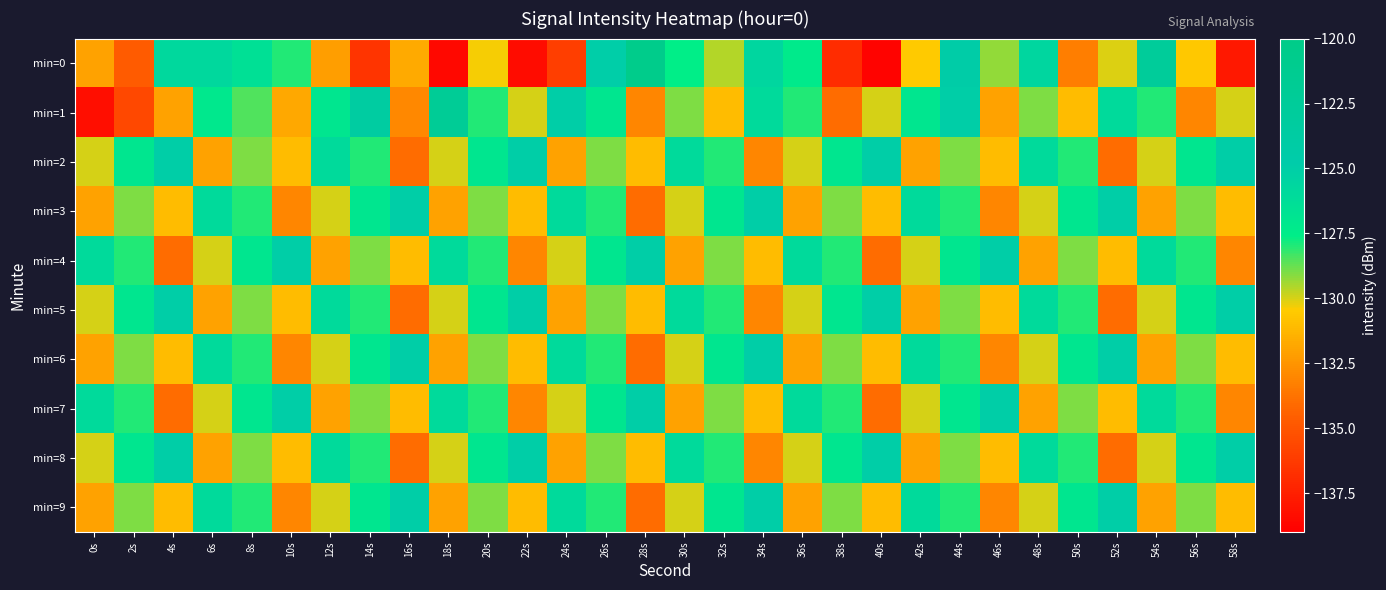

Reading left to right, extract all data points from this chart.

min=0: 0s=-132.0	2s=-134.7	4s=-125.8	6s=-125.8	8s=-126.5	10s=-128.0	12s=-132.1	14s=-136.5	16s=-131.7	18s=-138.6	20s=-130.4	22s=-138.4	24s=-136.1	26s=-124.9	28s=-120.6	30s=-127.6	32s=-129.6	34s=-125.6	36s=-127.3	38s=-136.9	40s=-138.8	42s=-130.5	44s=-124.4	46s=-129.2	48s=-125.6	50s=-133.3	52s=-130.1	54s=-122.5	56s=-130.6	58s=-137.9
min=1: 0s=-138.3	2s=-135.6	4s=-132.0	6s=-127.2	8s=-128.5	10s=-131.8	12s=-127.0	14s=-123.6	16s=-133.0	18s=-122.1	20s=-128.0	22s=-130.0	24s=-125.0	26s=-127.0	28s=-133.0	30s=-129.0	32s=-131.0	34s=-126.0	36s=-128.0	38s=-134.0	40s=-130.0	42s=-127.0	44s=-125.0	46s=-132.0	48s=-129.0	50s=-131.0	52s=-126.0	54s=-128.0	56s=-133.0	58s=-130.0
min=2: 0s=-130.0	2s=-127.0	4s=-125.0	6s=-132.0	8s=-129.0	10s=-131.0	12s=-126.0	14s=-128.0	16s=-134.0	18s=-130.0	20s=-127.0	22s=-125.0	24s=-132.0	26s=-129.0	28s=-131.0	30s=-126.0	32s=-128.0	34s=-133.0	36s=-130.0	38s=-127.0	40s=-125.0	42s=-132.0	44s=-129.0	46s=-131.0	48s=-126.0	50s=-128.0	52s=-134.0	54s=-130.0	56s=-127.0	58s=-125.0
min=3: 0s=-132.0	2s=-129.0	4s=-131.0	6s=-126.0	8s=-128.0	10s=-133.0	12s=-130.0	14s=-127.0	16s=-125.0	18s=-132.0	20s=-129.0	22s=-131.0	24s=-126.0	26s=-128.0	28s=-134.0	30s=-130.0	32s=-127.0	34s=-125.0	36s=-132.0	38s=-129.0	40s=-131.0	42s=-126.0	44s=-128.0	46s=-133.0	48s=-130.0	50s=-127.0	52s=-125.0	54s=-132.0	56s=-129.0	58s=-131.0
min=4: 0s=-126.0	2s=-128.0	4s=-134.0	6s=-130.0	8s=-127.0	10s=-125.0	12s=-132.0	14s=-129.0	16s=-131.0	18s=-126.0	20s=-128.0	22s=-133.0	24s=-130.0	26s=-127.0	28s=-125.0	30s=-132.0	32s=-129.0	34s=-131.0	36s=-126.0	38s=-128.0	40s=-134.0	42s=-130.0	44s=-127.0	46s=-125.0	48s=-132.0	50s=-129.0	52s=-131.0	54s=-126.0	56s=-128.0	58s=-133.0
min=5: 0s=-130.0	2s=-127.0	4s=-125.0	6s=-132.0	8s=-129.0	10s=-131.0	12s=-126.0	14s=-128.0	16s=-134.0	18s=-130.0	20s=-127.0	22s=-125.0	24s=-132.0	26s=-129.0	28s=-131.0	30s=-126.0	32s=-128.0	34s=-133.0	36s=-130.0	38s=-127.0	40s=-125.0	42s=-132.0	44s=-129.0	46s=-131.0	48s=-126.0	50s=-128.0	52s=-134.0	54s=-130.0	56s=-127.0	58s=-125.0
min=6: 0s=-132.0	2s=-129.0	4s=-131.0	6s=-126.0	8s=-128.0	10s=-133.0	12s=-130.0	14s=-127.0	16s=-125.0	18s=-132.0	20s=-129.0	22s=-131.0	24s=-126.0	26s=-128.0	28s=-134.0	30s=-130.0	32s=-127.0	34s=-125.0	36s=-132.0	38s=-129.0	40s=-131.0	42s=-126.0	44s=-128.0	46s=-133.0	48s=-130.0	50s=-127.0	52s=-125.0	54s=-132.0	56s=-129.0	58s=-131.0
min=7: 0s=-126.0	2s=-128.0	4s=-134.0	6s=-130.0	8s=-127.0	10s=-125.0	12s=-132.0	14s=-129.0	16s=-131.0	18s=-126.0	20s=-128.0	22s=-133.0	24s=-130.0	26s=-127.0	28s=-125.0	30s=-132.0	32s=-129.0	34s=-131.0	36s=-126.0	38s=-128.0	40s=-134.0	42s=-130.0	44s=-127.0	46s=-125.0	48s=-132.0	50s=-129.0	52s=-131.0	54s=-126.0	56s=-128.0	58s=-133.0
min=8: 0s=-130.0	2s=-127.0	4s=-125.0	6s=-132.0	8s=-129.0	10s=-131.0	12s=-126.0	14s=-128.0	16s=-134.0	18s=-130.0	20s=-127.0	22s=-125.0	24s=-132.0	26s=-129.0	28s=-131.0	30s=-126.0	32s=-128.0	34s=-133.0	36s=-130.0	38s=-127.0	40s=-125.0	42s=-132.0	44s=-129.0	46s=-131.0	48s=-126.0	50s=-128.0	52s=-134.0	54s=-130.0	56s=-127.0	58s=-125.0
min=9: 0s=-132.0	2s=-129.0	4s=-131.0	6s=-126.0	8s=-128.0	10s=-133.0	12s=-130.0	14s=-127.0	16s=-125.0	18s=-132.0	20s=-129.0	22s=-131.0	24s=-126.0	26s=-128.0	28s=-134.0	30s=-130.0	32s=-127.0	34s=-125.0	36s=-132.0	38s=-129.0	40s=-131.0	42s=-126.0	44s=-128.0	46s=-133.0	48s=-130.0	50s=-127.0	52s=-125.0	54s=-132.0	56s=-129.0	58s=-131.0